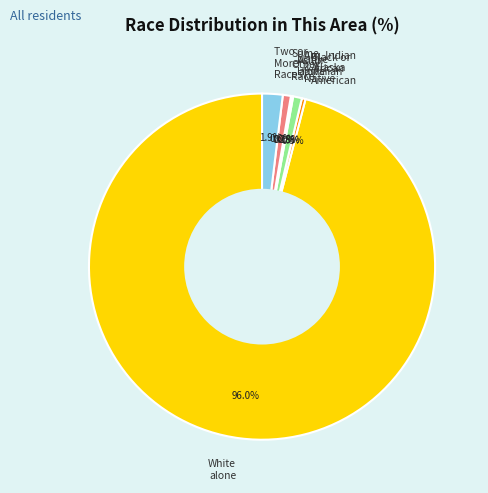

What is the largest slice in the pie chart?

White alone